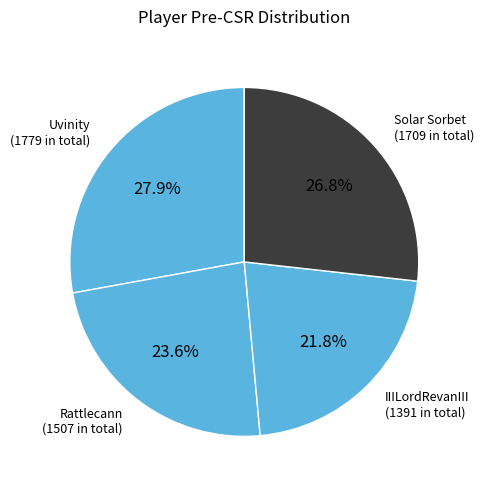

Is it true that IIILordRevanIII is 22% of the pie?

True